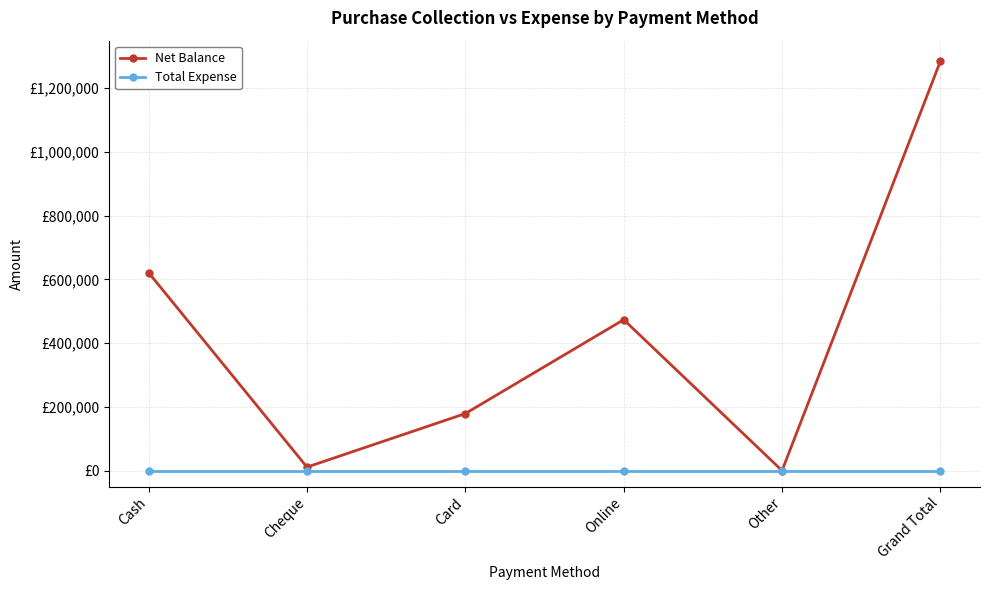

What are all the series names shown in the legend?

Net Balance, Total Expense